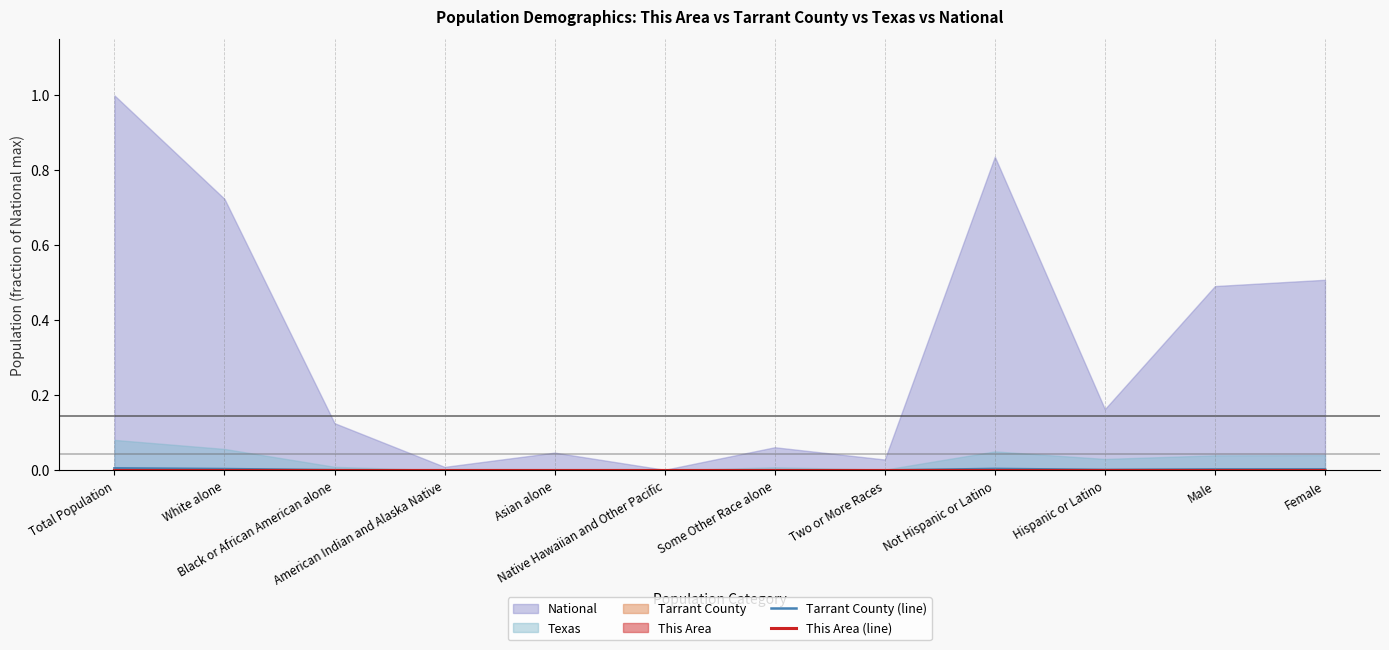

Which label corresponds to the smallest value in the chart?

Native Hawaiian and Other Pacific